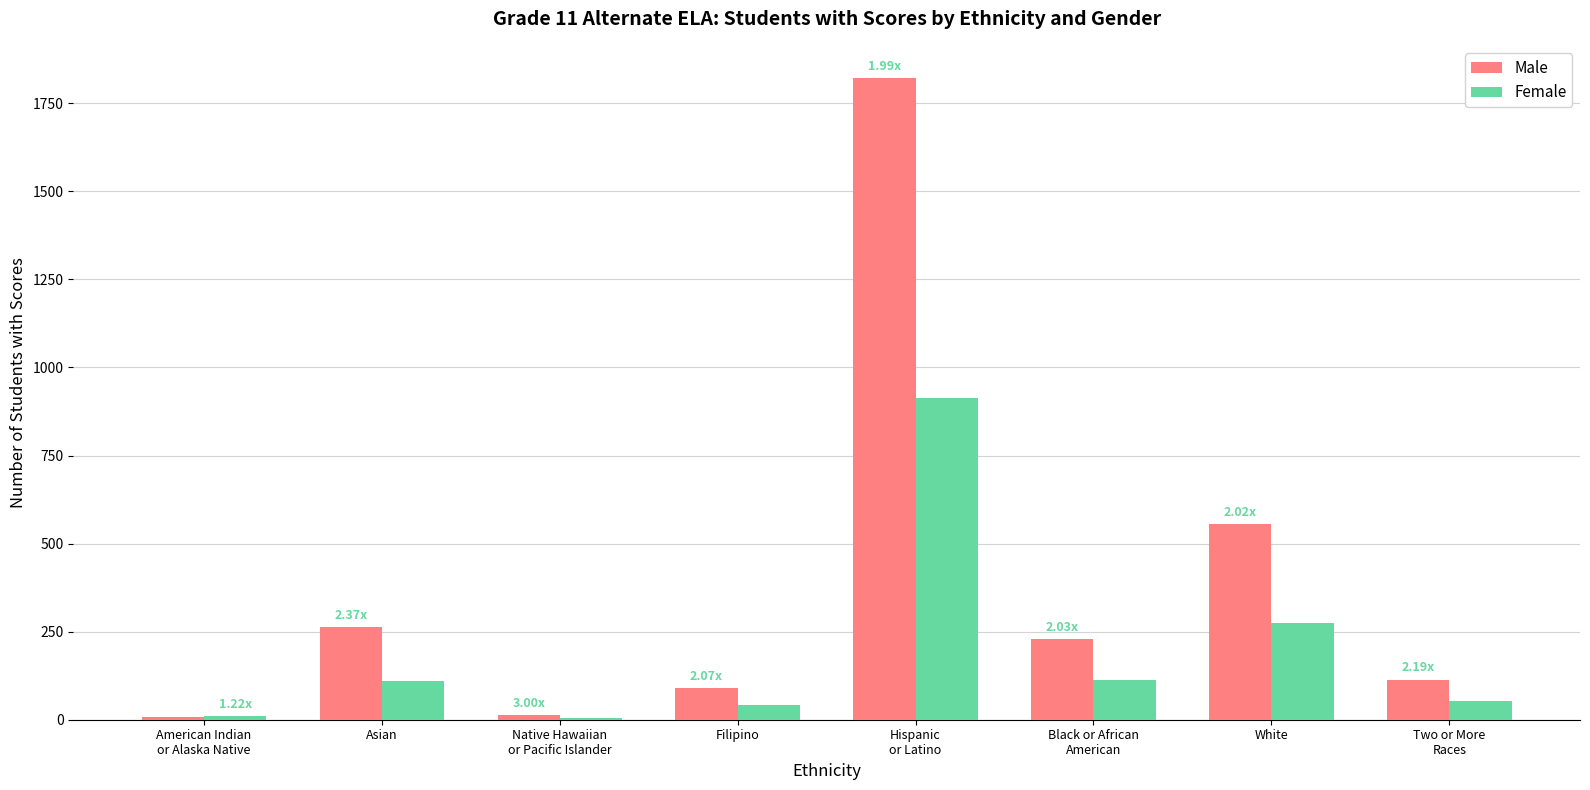

The Female series shows 275 at White. True or false?

True